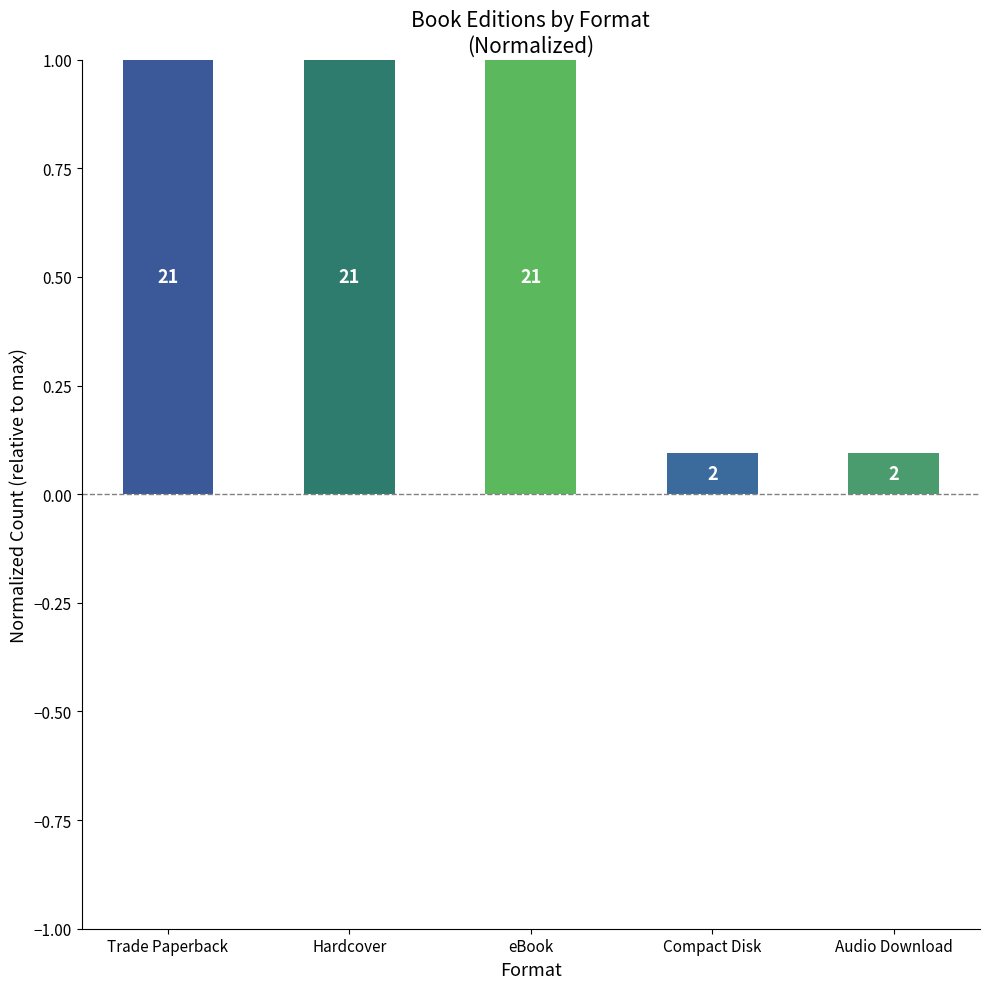

Which category has the highest value across all series?

Trade Paperback